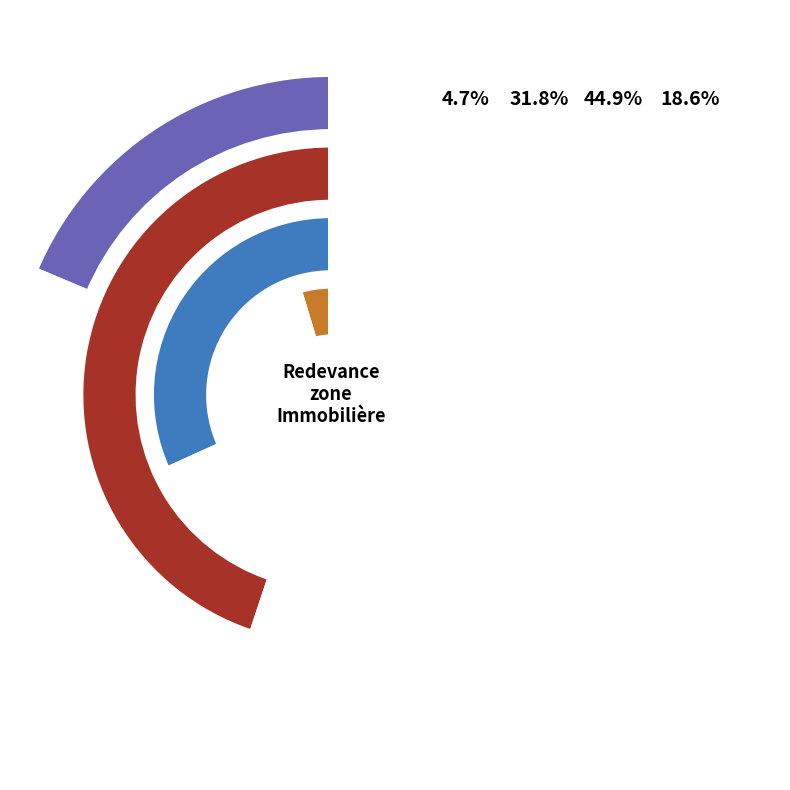

Combined, do 1 and 3 account for over 50%?

No